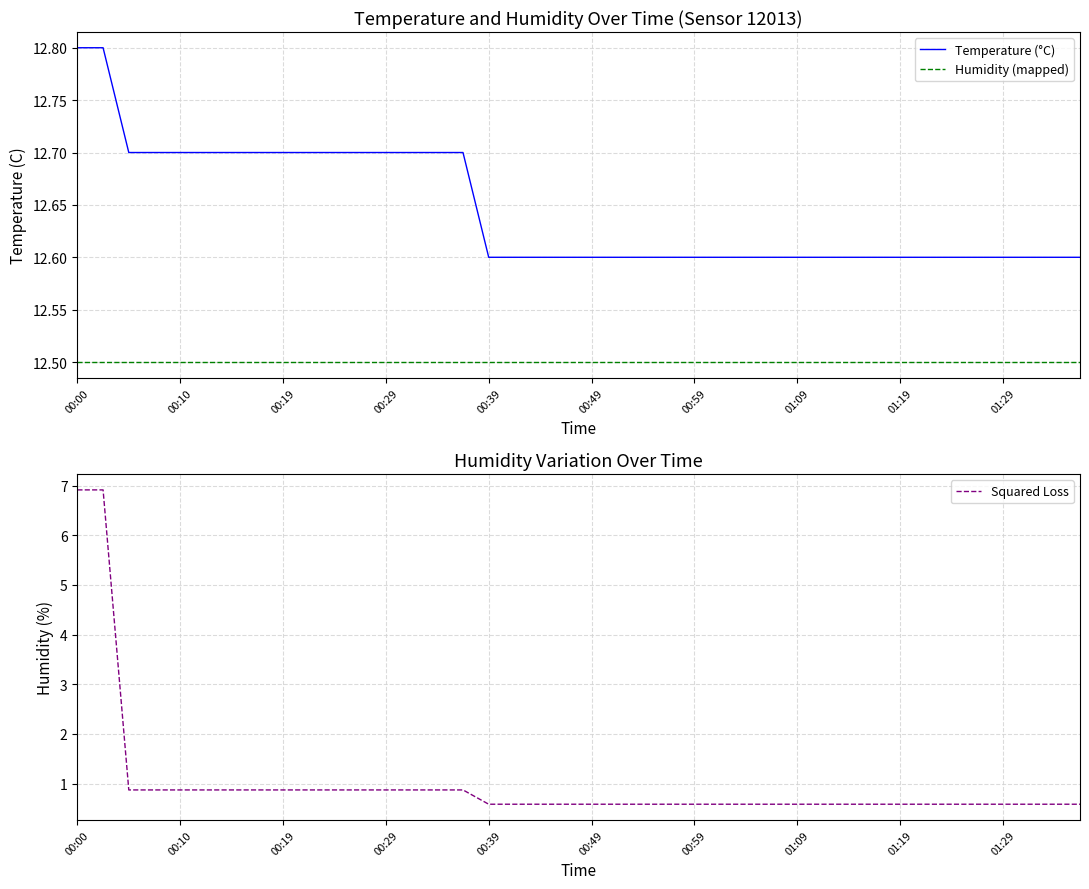

Does the chart display data point markers on the line(s)?

No